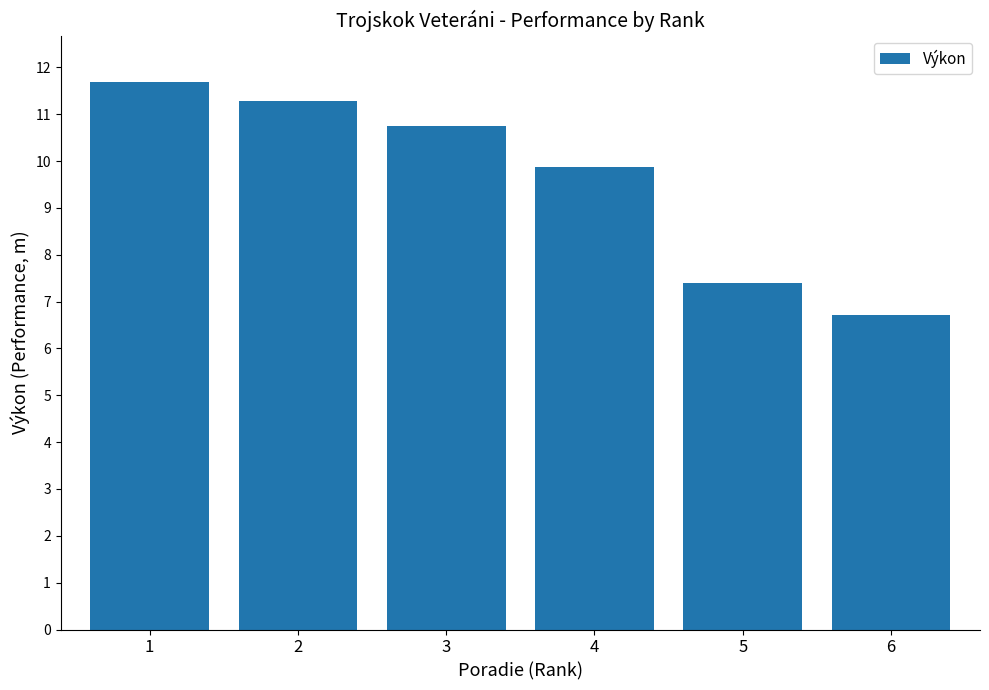

What is the difference between the maximum and second lowest values?

4.3